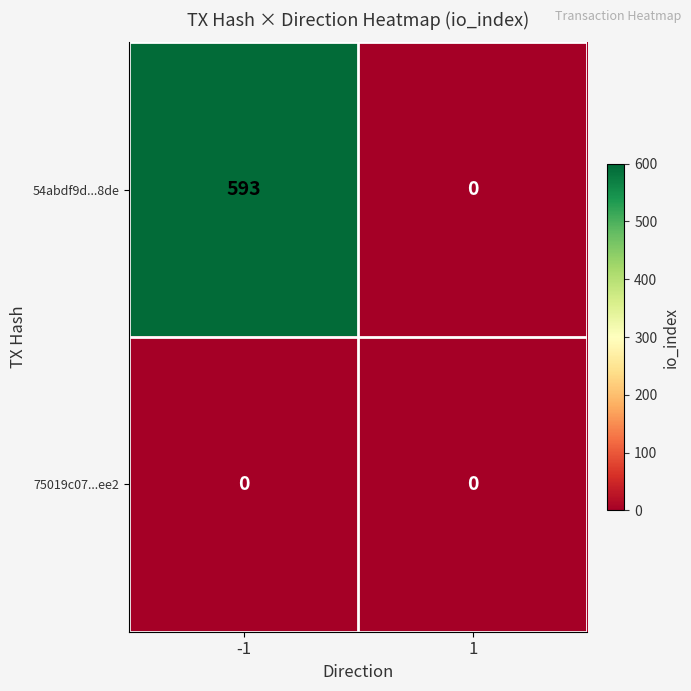

Rank the series by their average value, from highest to lowest.

54abdf9d...8de, 75019c07...ee2